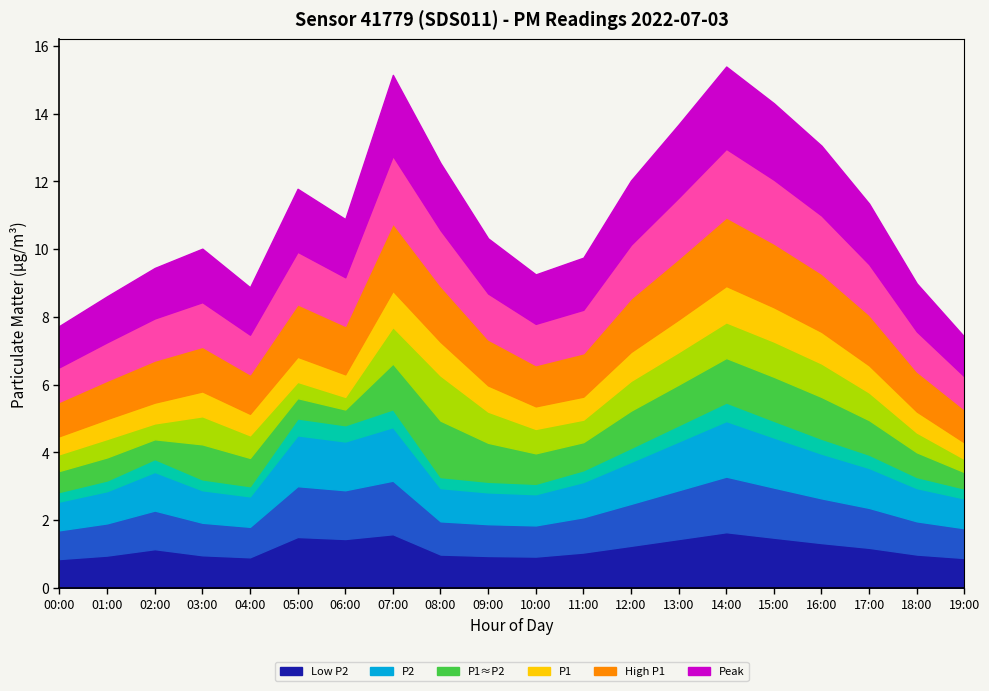

What is the label of the 10th point from the left?

09:00